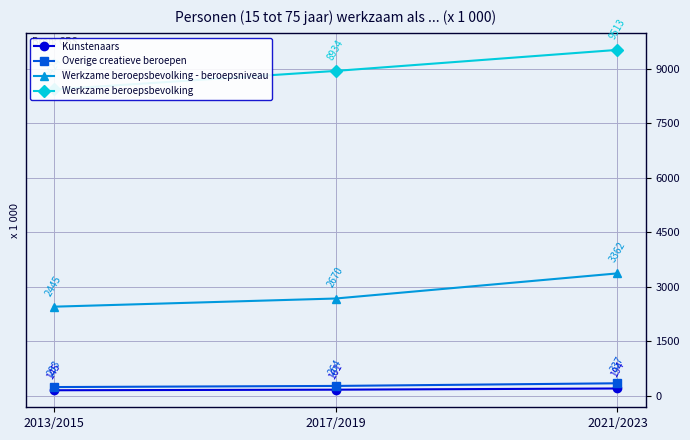

True or false: Kunstenaars has a value of 332 at 2021/2023.

False